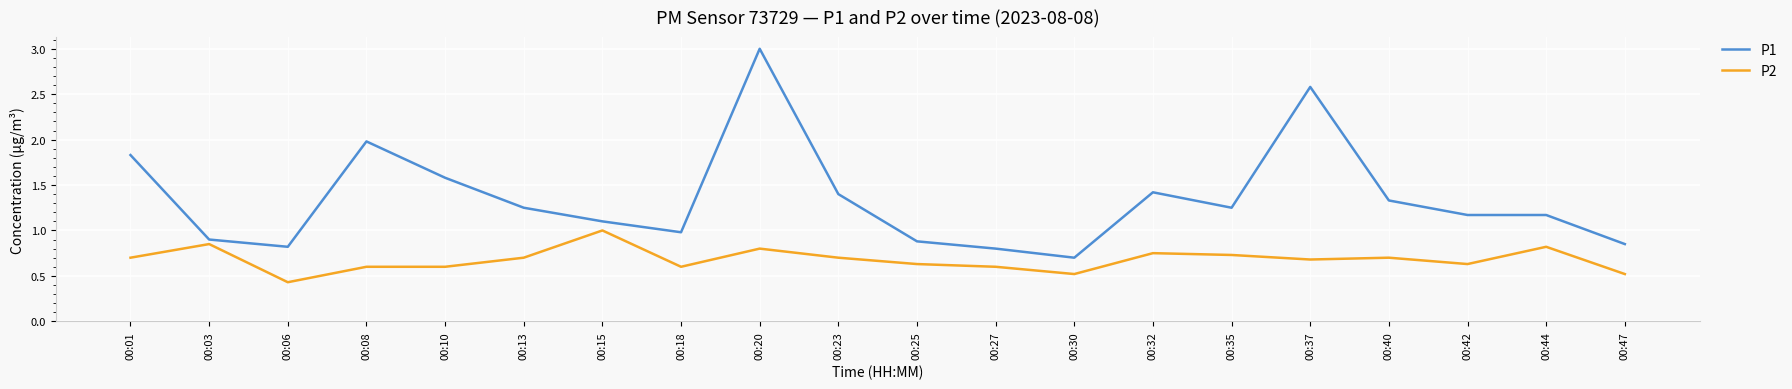

Where does the P1 series first go above 1?

00:01